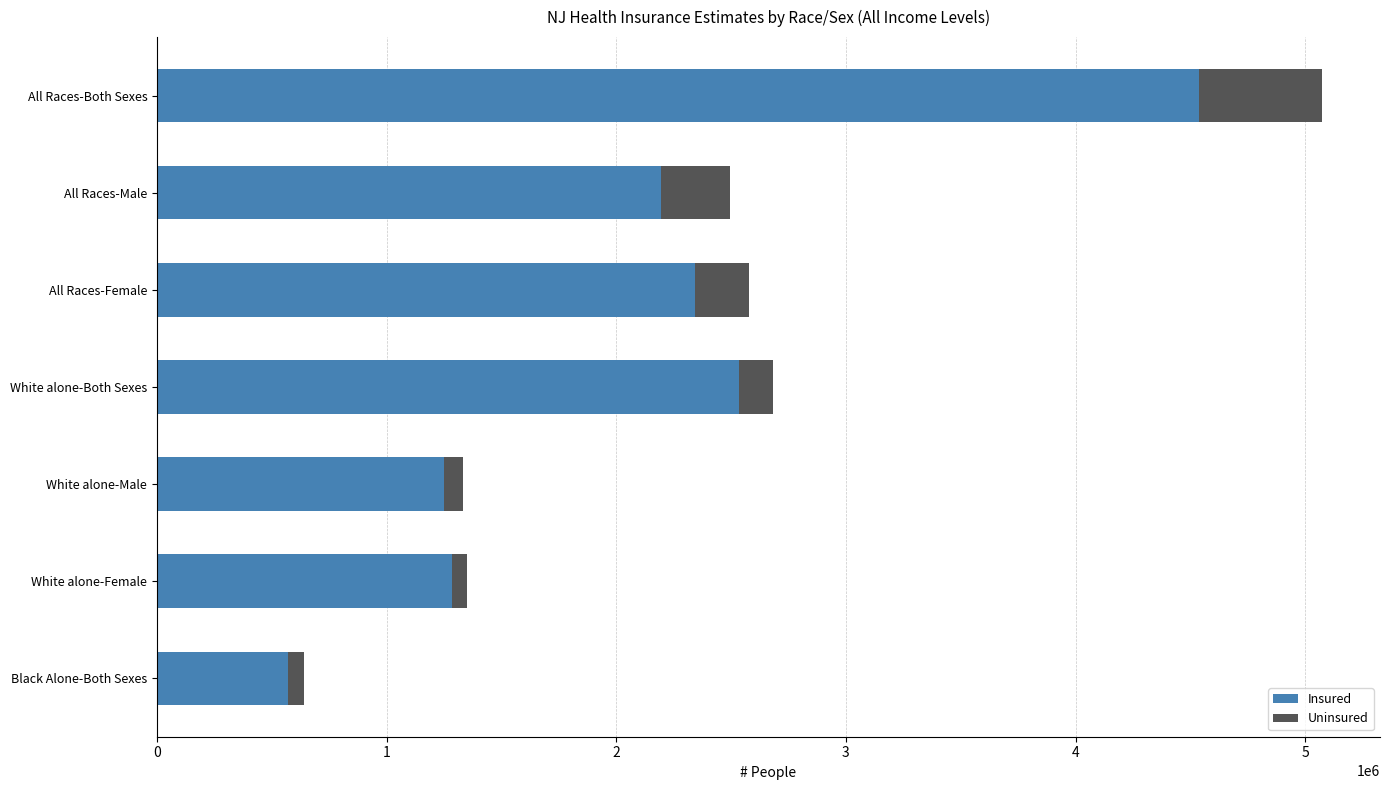

Where is Insured nearest to the value 2555932?

White alone-Both Sexes